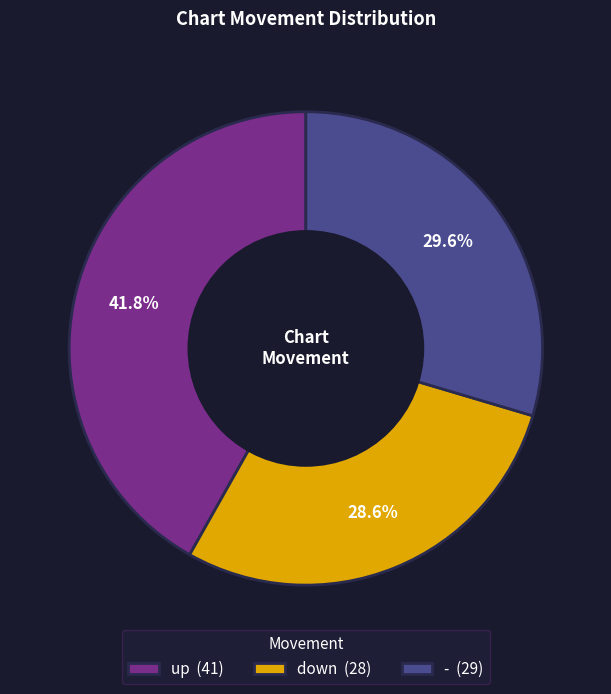

To the nearest percent, what is the combined percentage of - and down?

58%